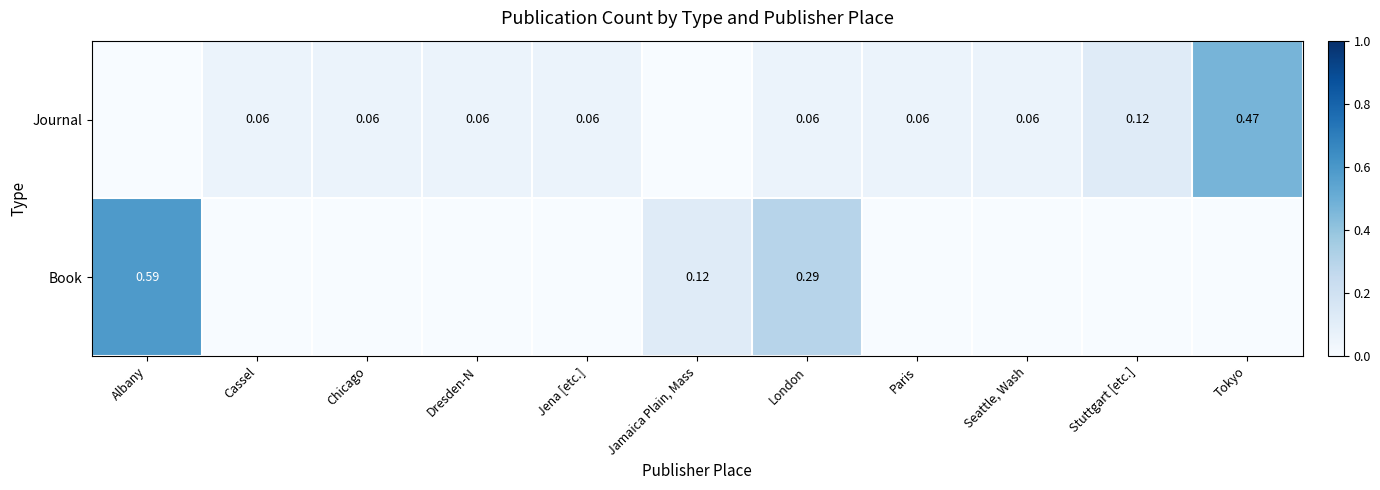

How many values in the Book series exceed 0?

3